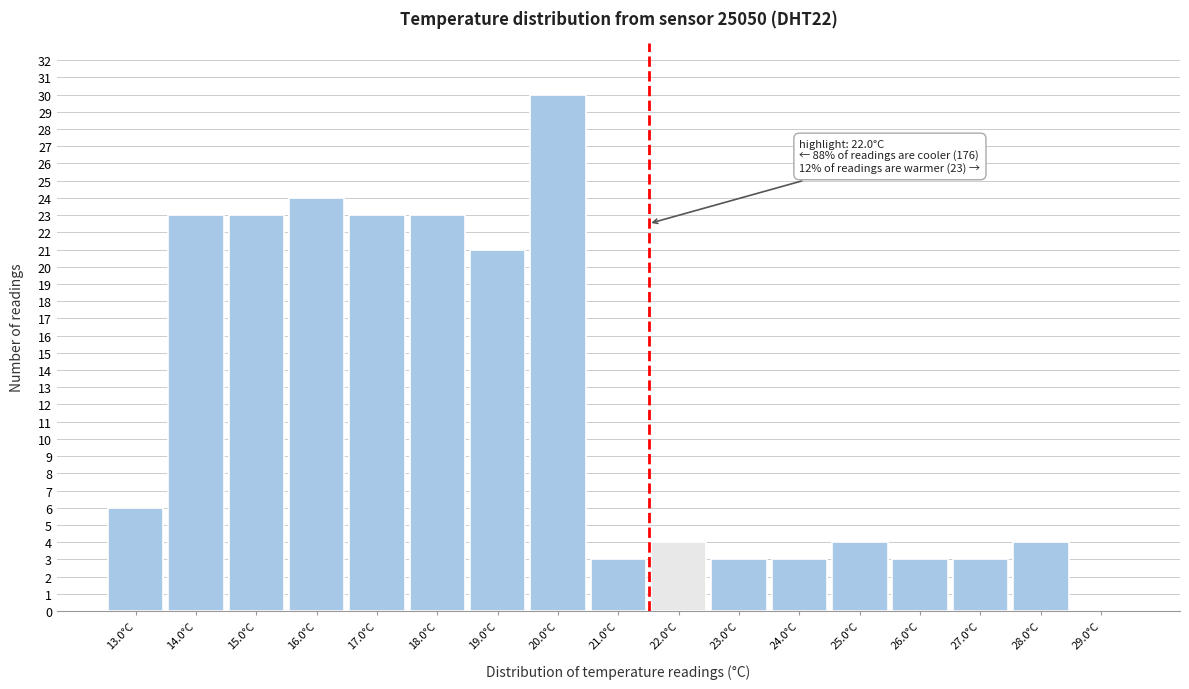

Reading left to right, what are all the values shown in this chart?

13.0°C=6	14.0°C=23	15.0°C=23	16.0°C=24	17.0°C=23	18.0°C=23	19.0°C=21	20.0°C=30	21.0°C=3	22.0°C=4	23.0°C=3	24.0°C=3	25.0°C=4	26.0°C=3	27.0°C=3	28.0°C=4	29.0°C=0